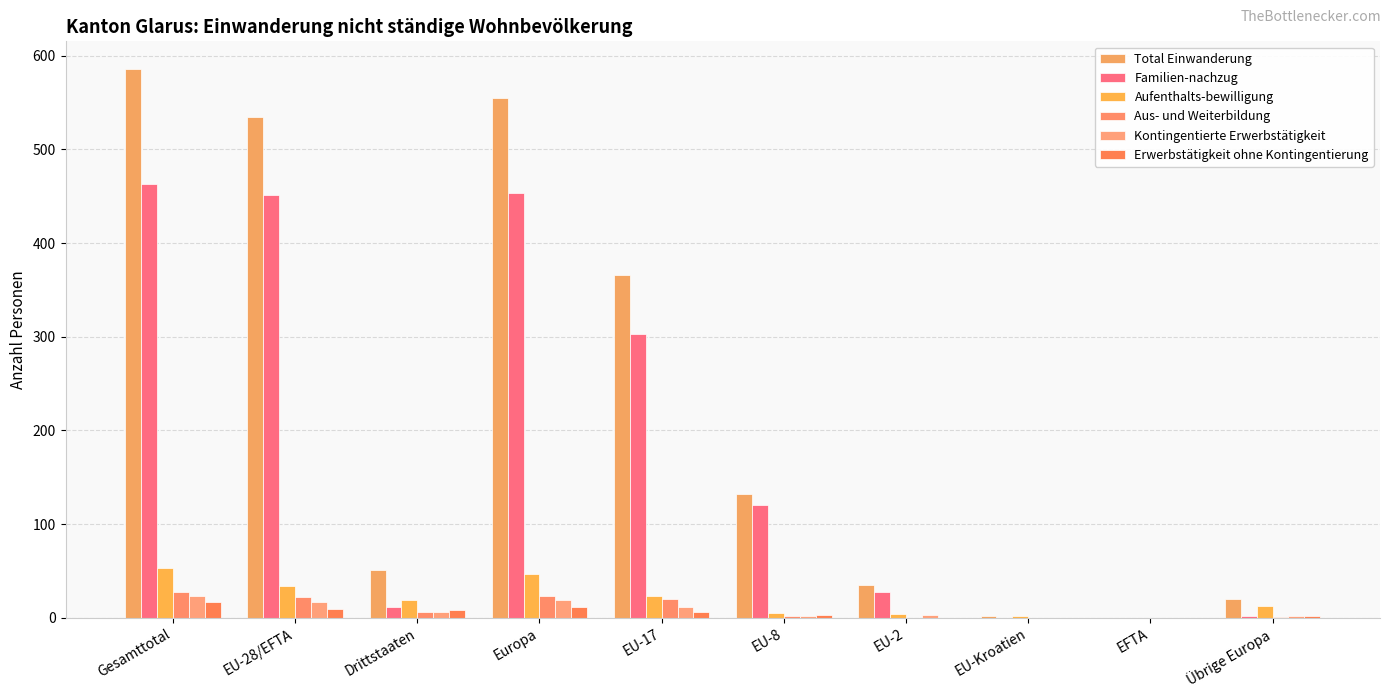

What are all the series names shown in the legend?

Total Einwanderung, Familien-nachzug, Aufenthalts-bewilligung, Aus- und Weiterbildung, Kontingentierte Erwerbstätigkeit, Erwerbstätigkeit ohne Kontingentierung